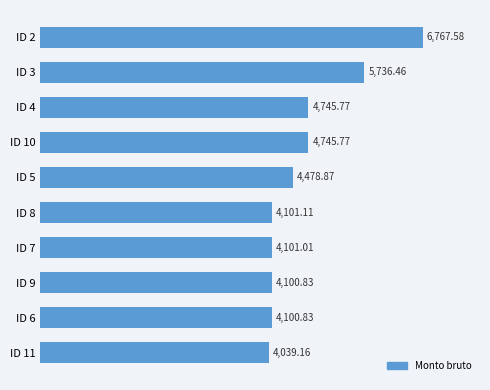

Approximately how many times larger is the value at ID 2 compared to ID 8?

1.7